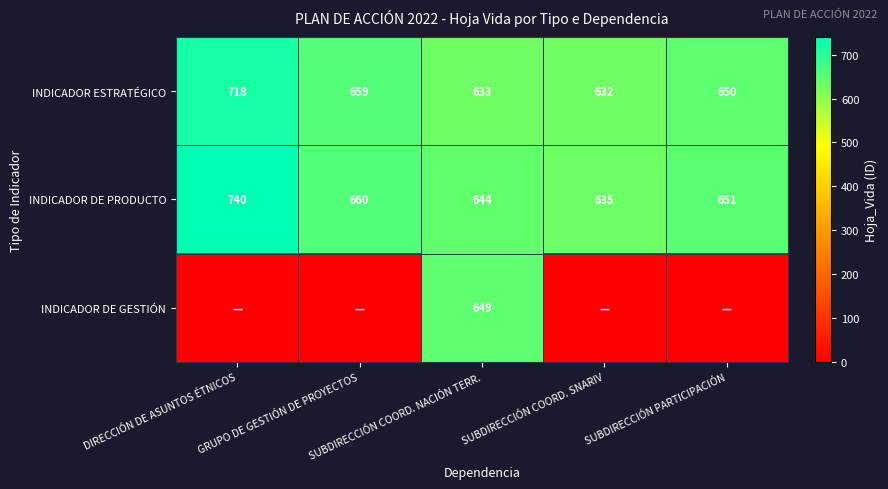

The value of INDICADOR ESTRATÉGICO at SUBDIRECCIÓN COORD. SNARIV is 632. True or false?

True